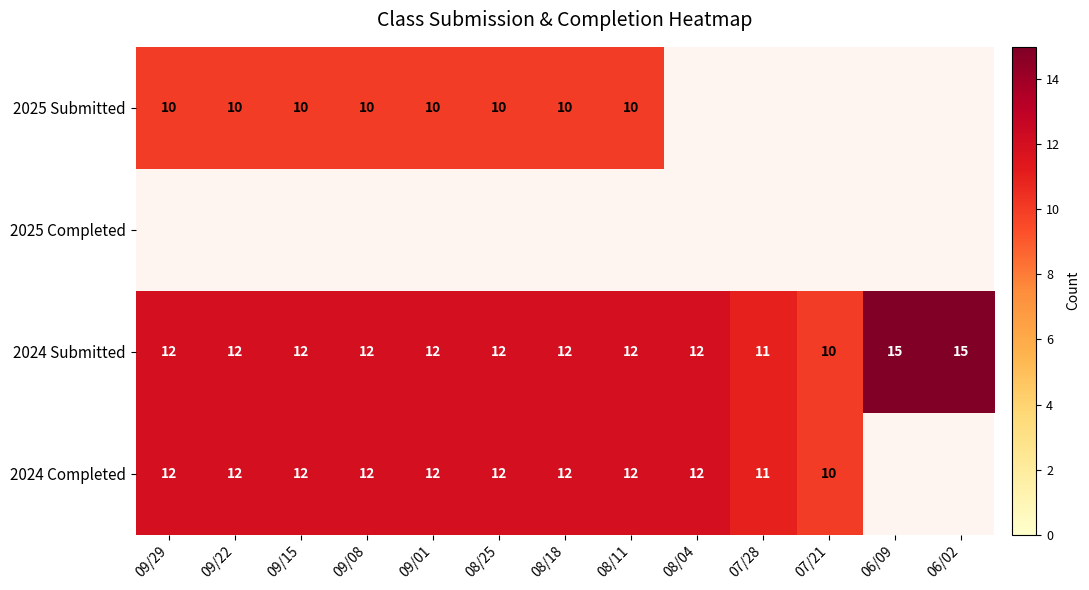

What value does the 2024 Submitted series have at 08/18?

12